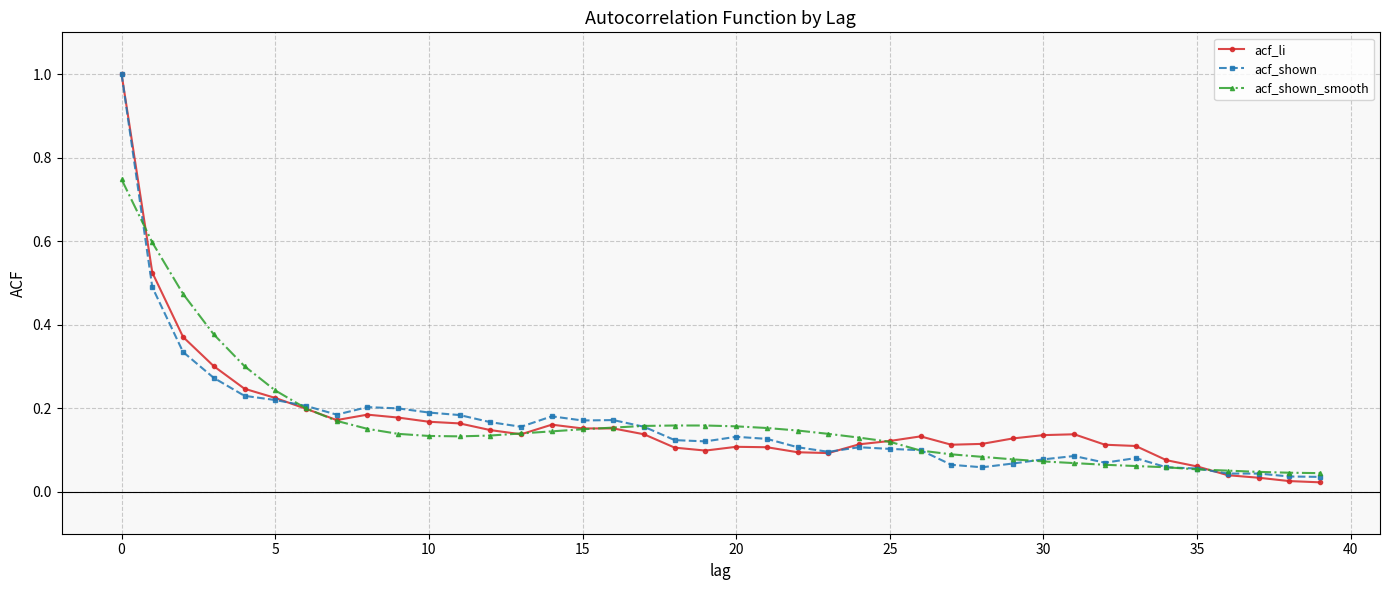

In acf_shown_smooth, how many points are lower than both neighbors (excluding endpoints)?

1